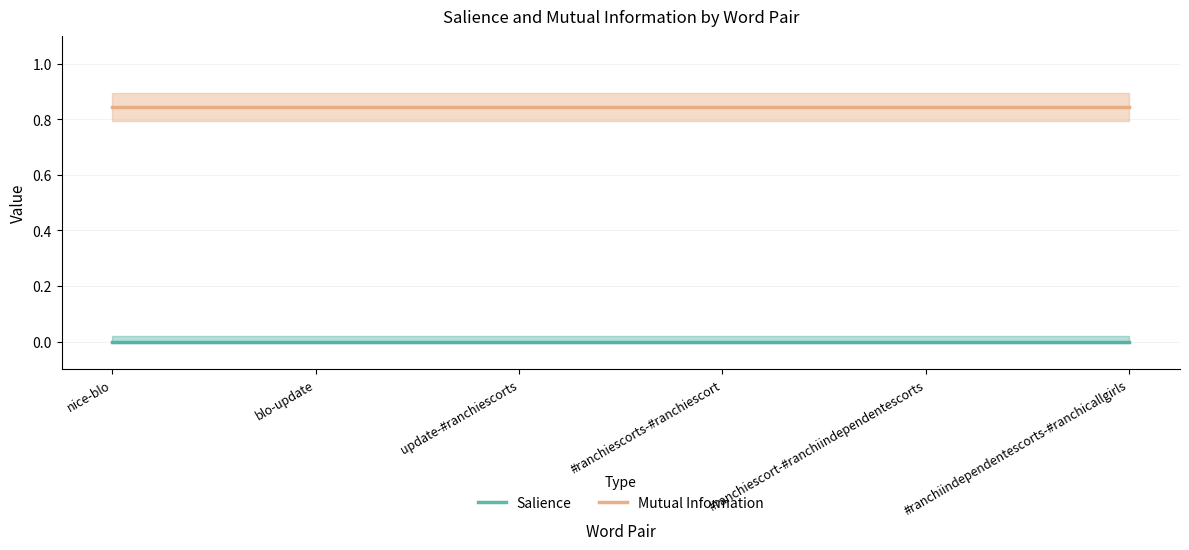

How many distinct data groups are displayed?

2